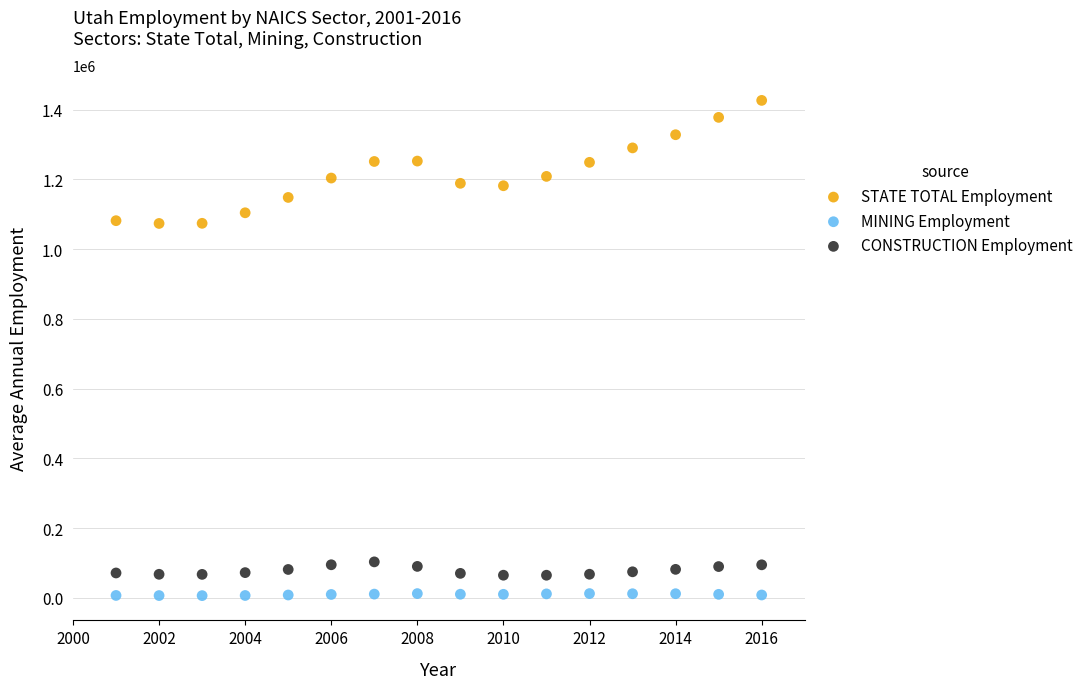

What are all the series names shown in the legend?

STATE TOTAL Employment, MINING Employment, CONSTRUCTION Employment